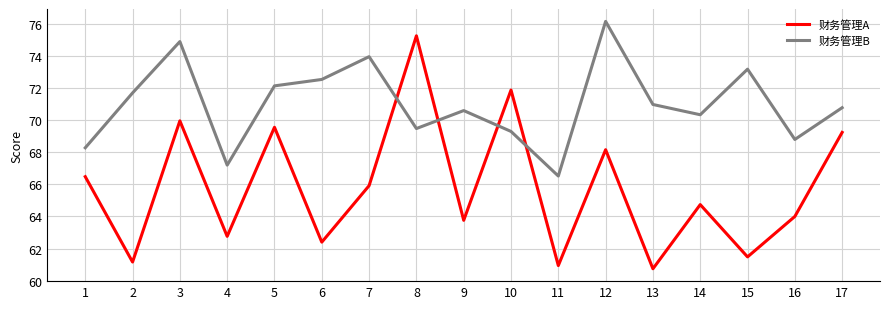

What is the difference between the maximum and minimum values in the 财务管理A series?

14.5